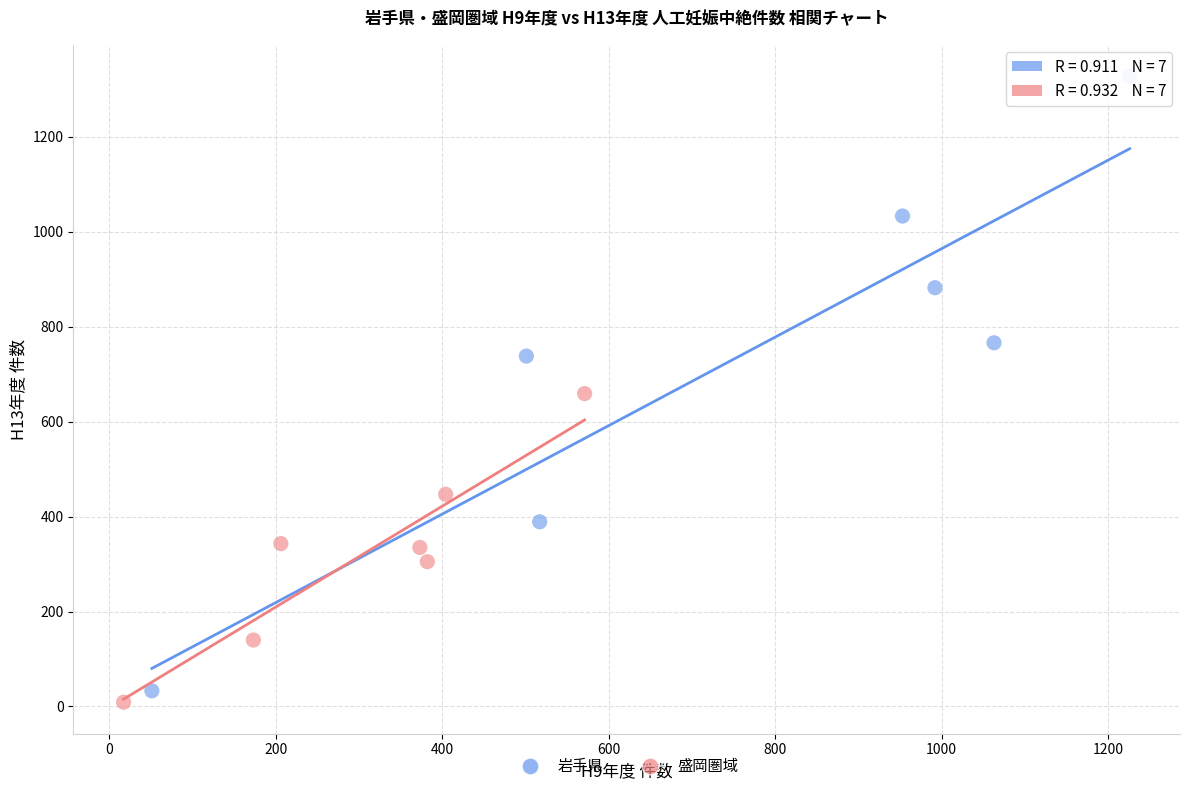

Which series reaches the maximum Y coordinate?

岩手県